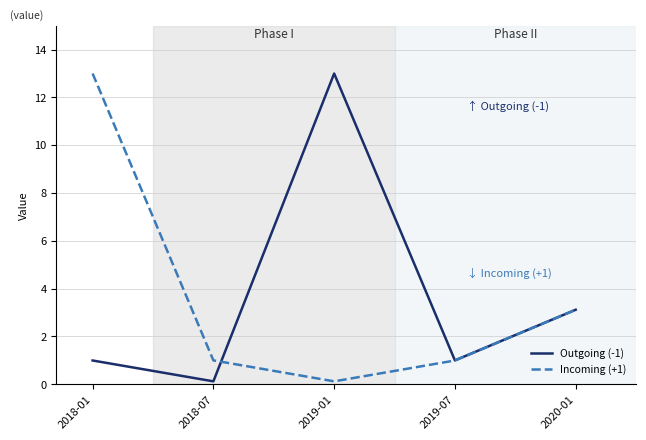

Where do Incoming (+1) and Outgoing (-1) first cross each other?

2018-07 and 2019-01